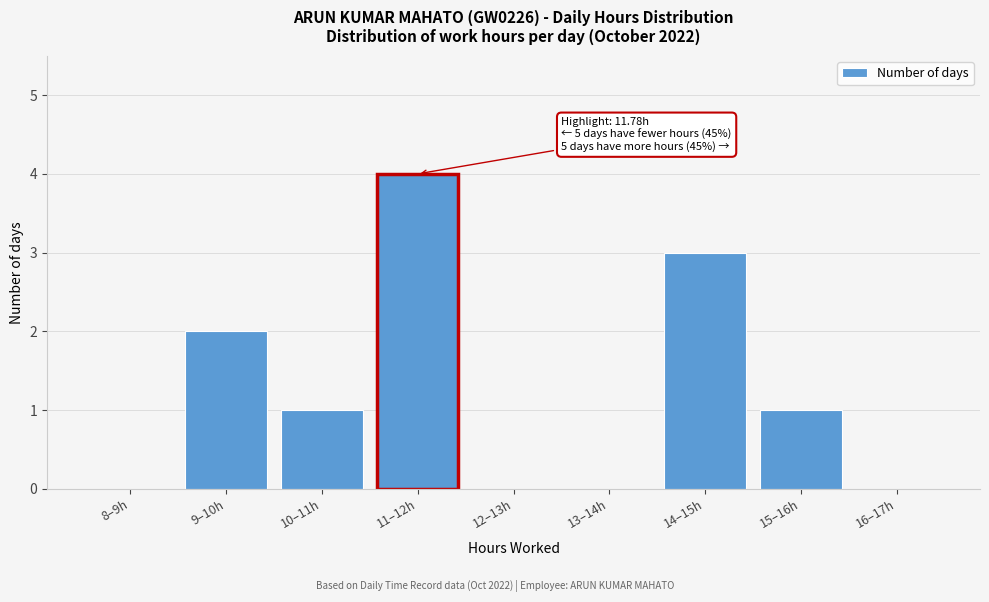

Reading right to left, list all the values displayed in this chart.

16–17h=0	15–16h=1	14–15h=3	13–14h=0	12–13h=0	11–12h=4	10–11h=1	9–10h=2	8–9h=0